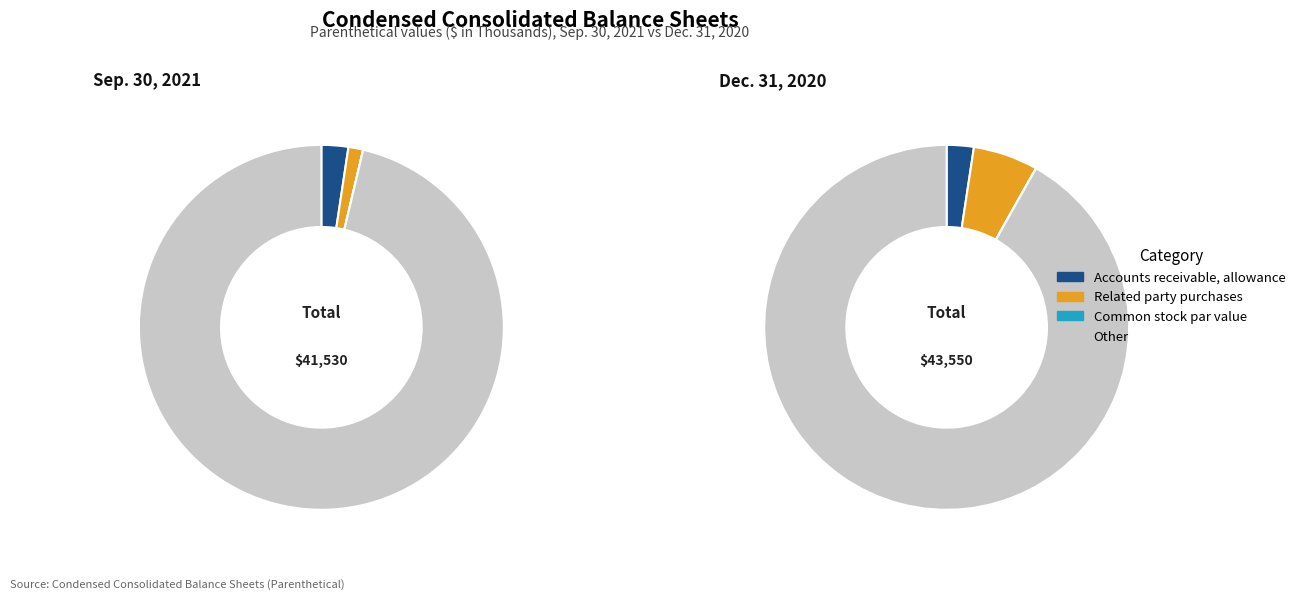

Does Sep. 30, 2021 represent more than half of the total?

No